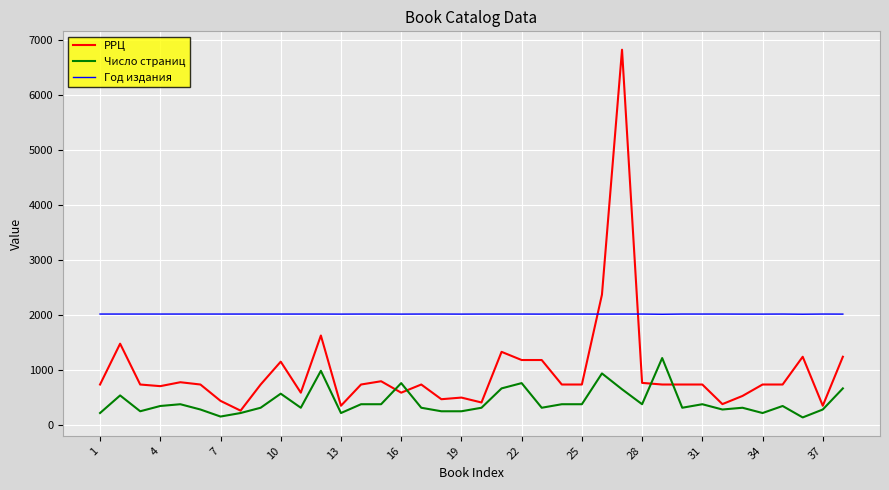

How many intersections are there between РРЦ and Год издания?

2